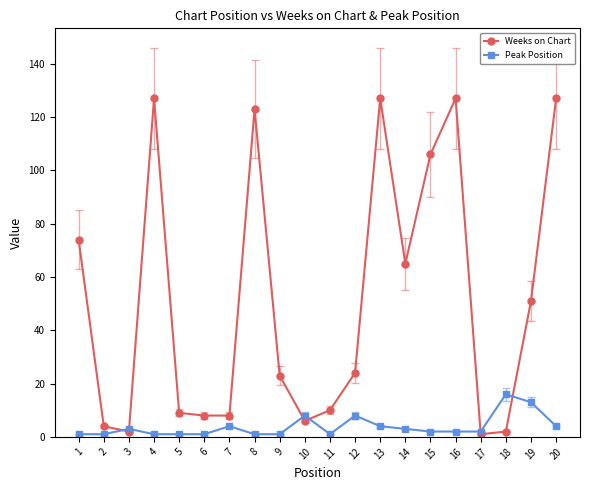

How many distinct data groups are displayed?

2